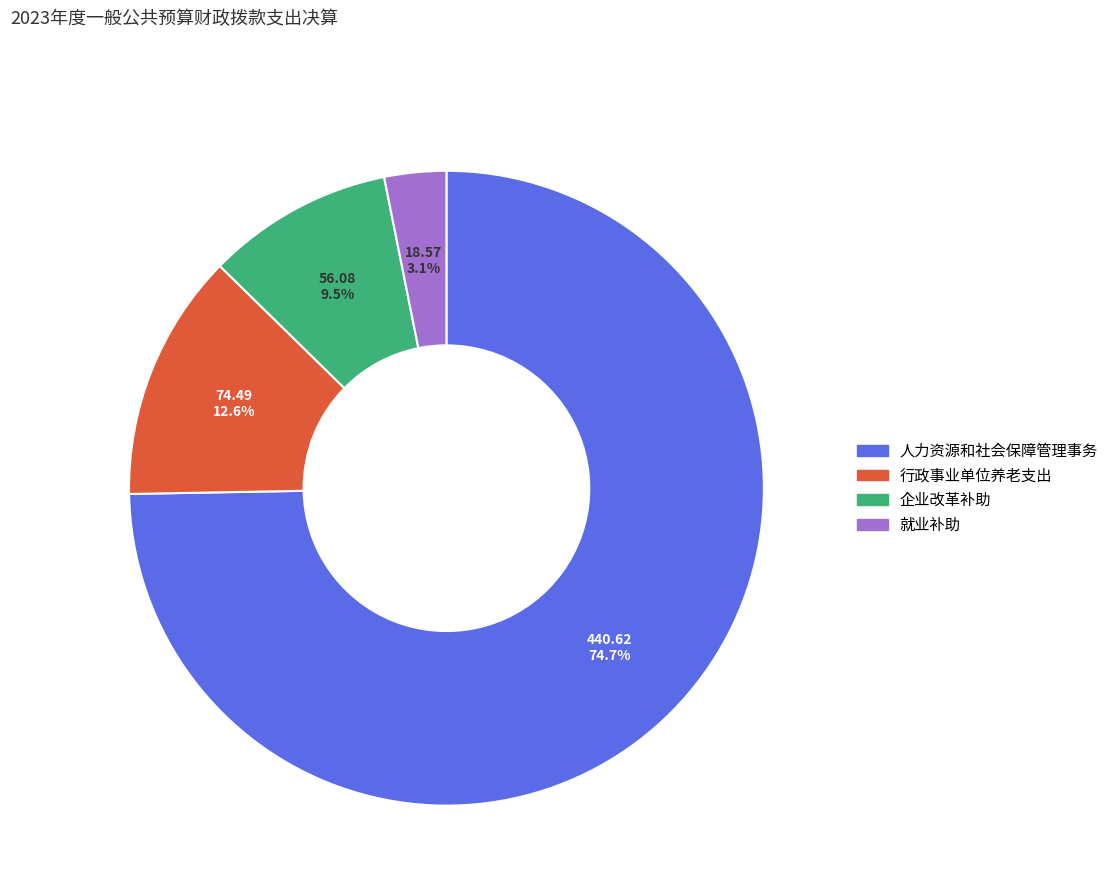

Rank the categories by value from lowest to highest.

就业补助, 企业改革补助, 行政事业单位养老支出, 人力资源和社会保障管理事务